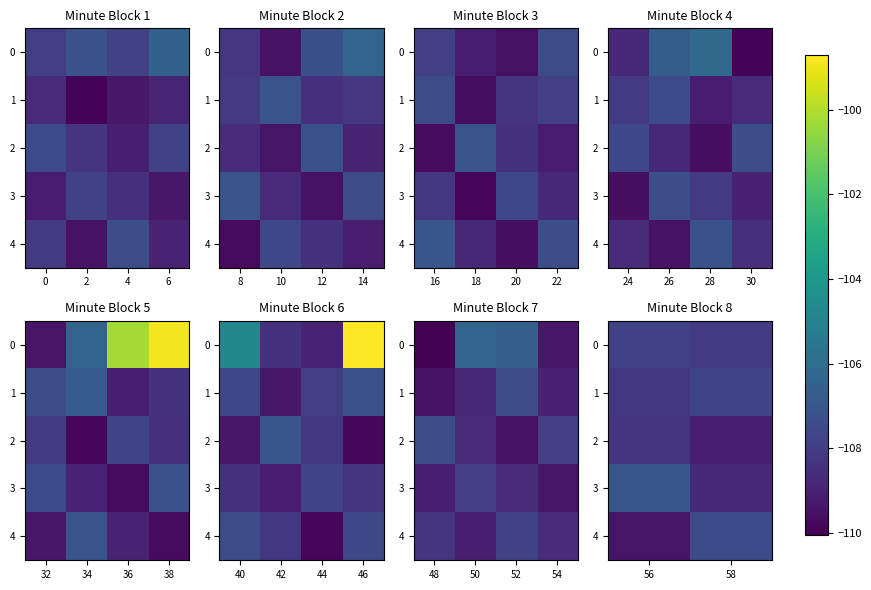

How many categories are shown in the chart?

2